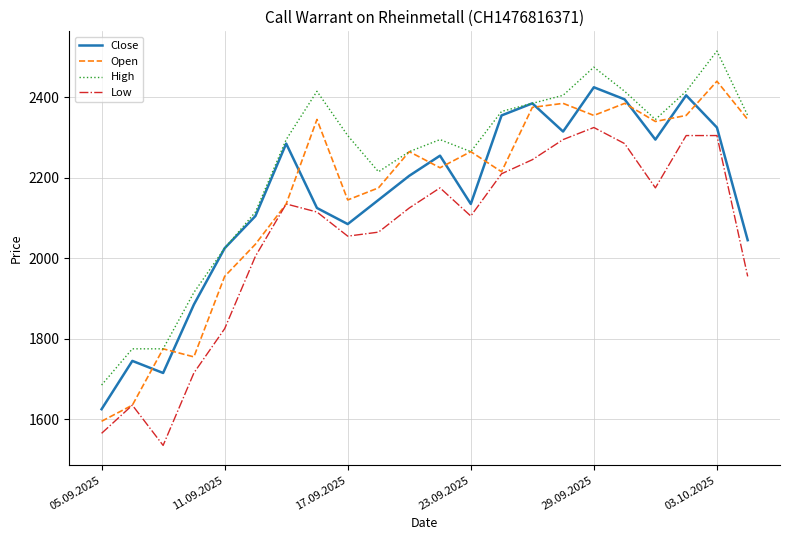

What is the minimum value for Low?

1535